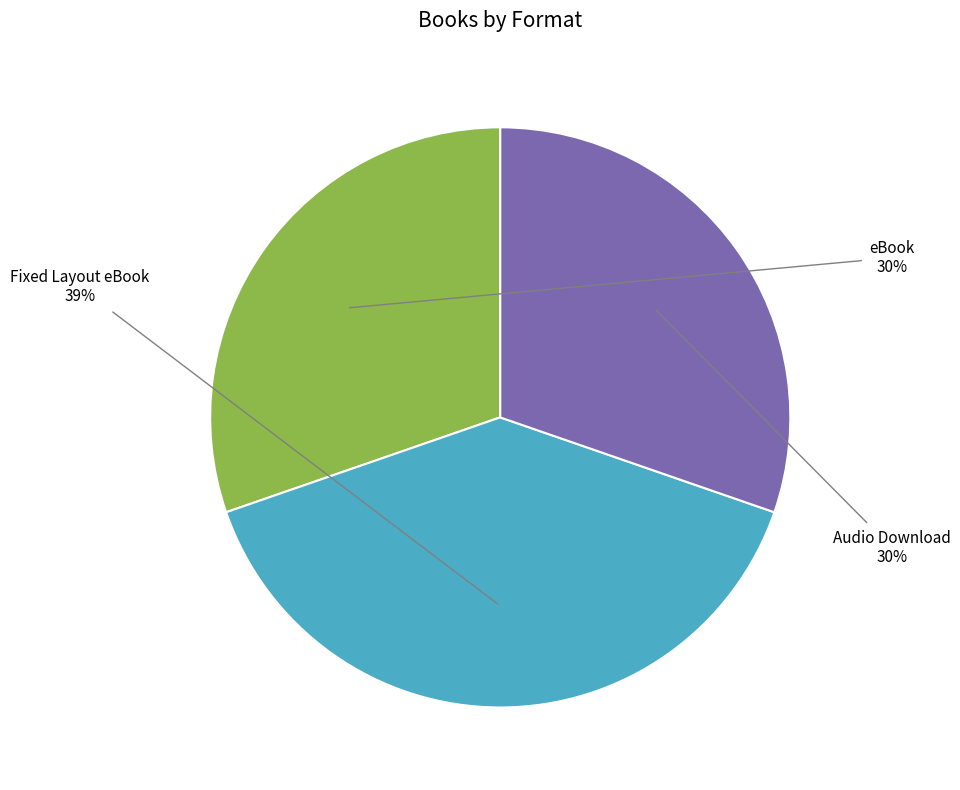

Which category has the biggest portion of the pie?

Fixed Layout eBook